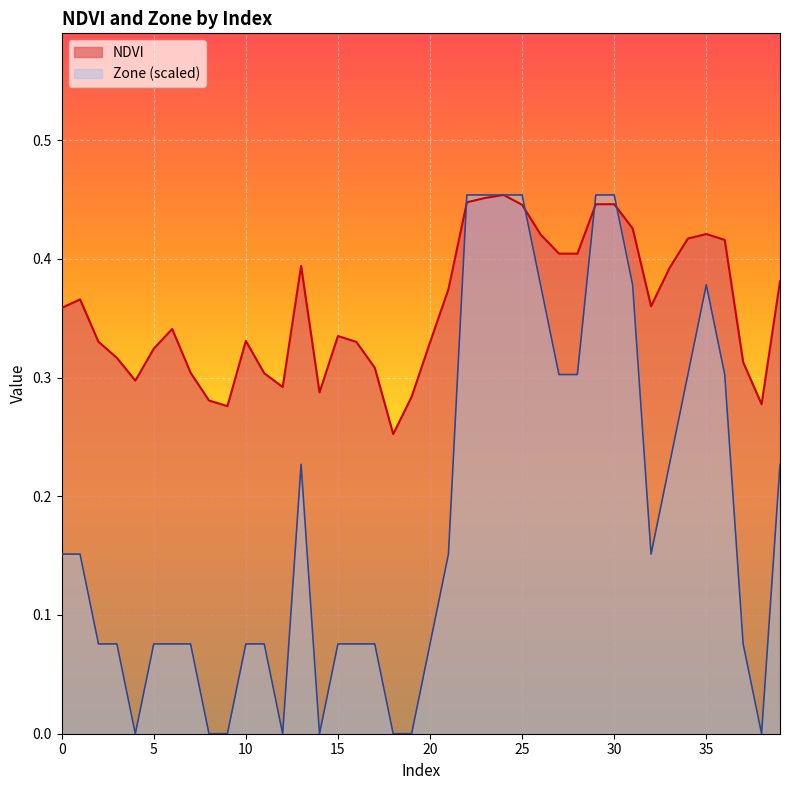

Read the Zone value at 20.

0.1